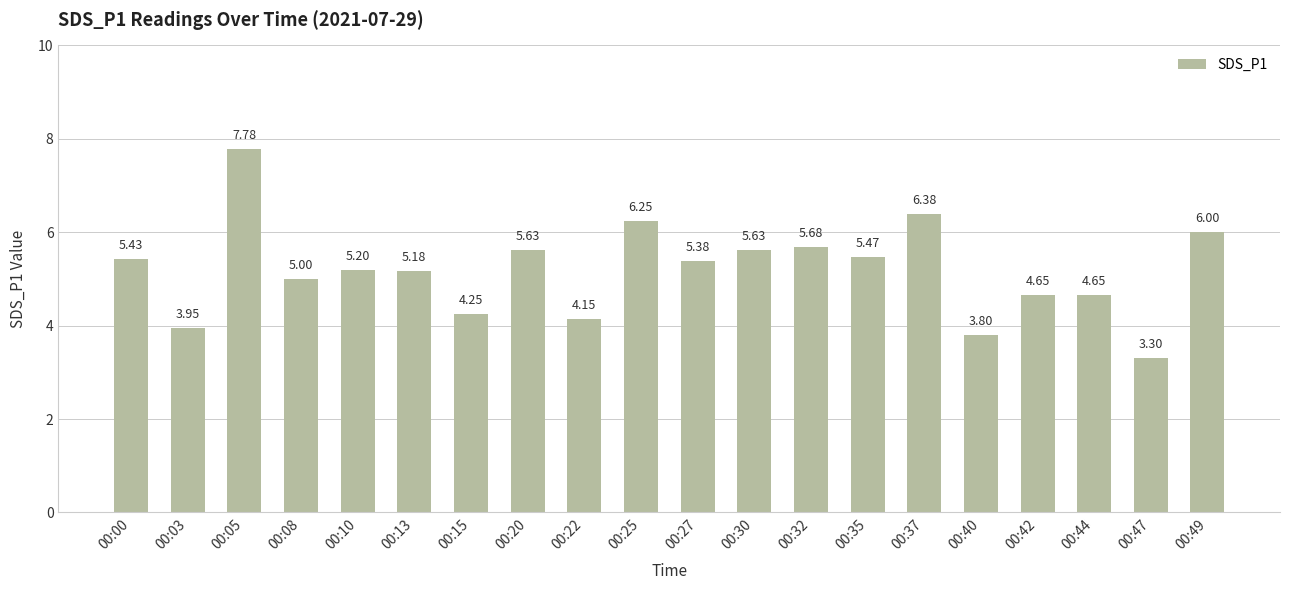

What is the change in value from 00:32 to 00:37?

+0.7